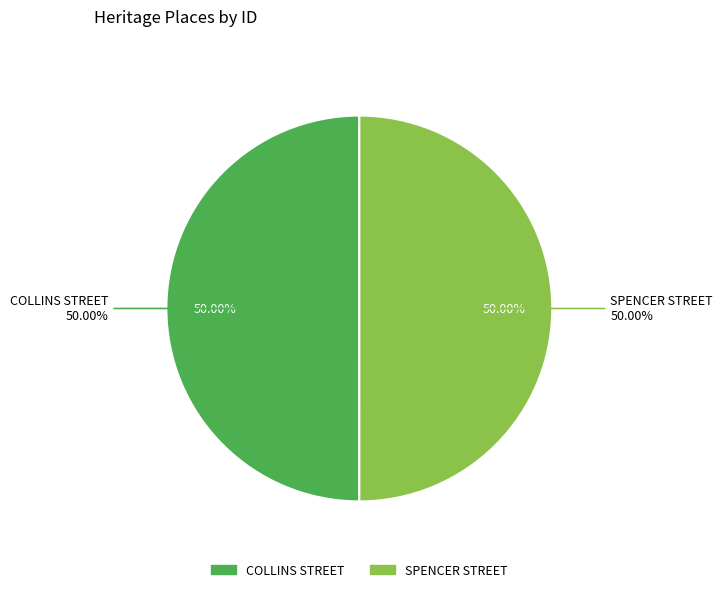

Is it true that SPENCER STREET is 56% of the pie?

False